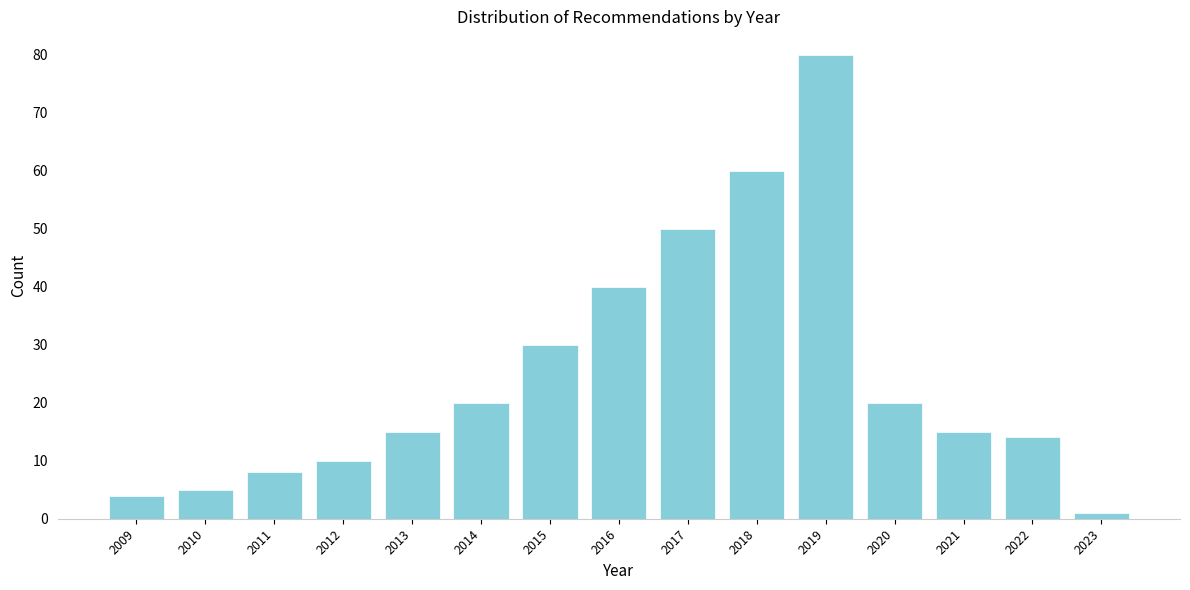

Reading left to right, transcribe all the data shown in this chart.

2009=4	2010=5	2011=8	2012=10	2013=15	2014=20	2015=30	2016=40	2017=50	2018=60	2019=80	2020=20	2021=15	2022=14	2023=1